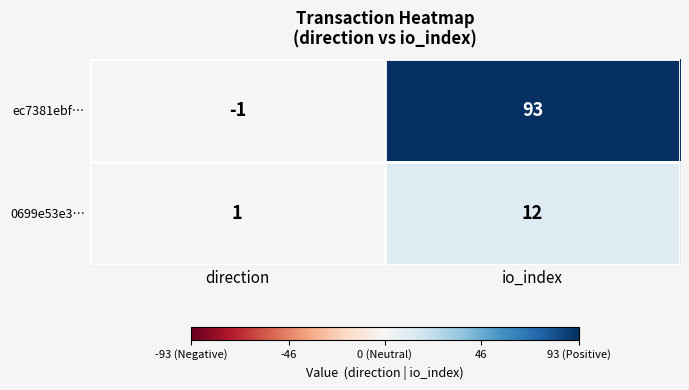

How many distinct data groups are displayed?

2